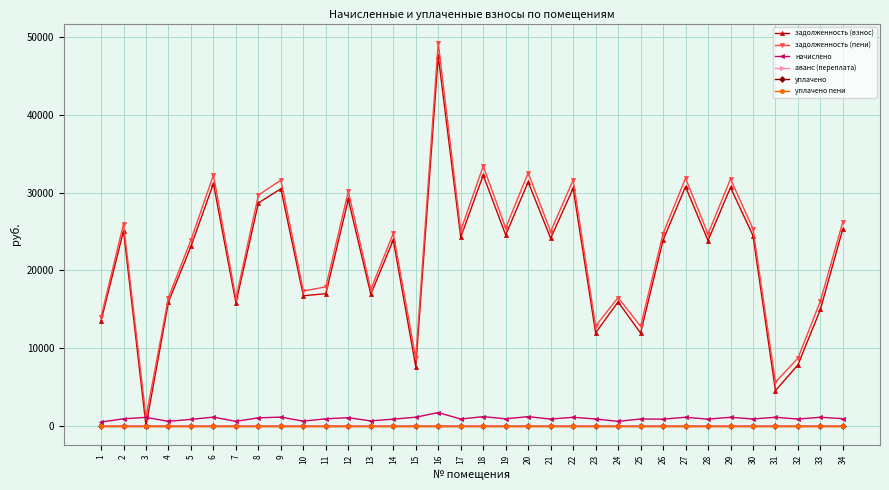

What is the highest value of the задолженность (пени) series?

49277.7